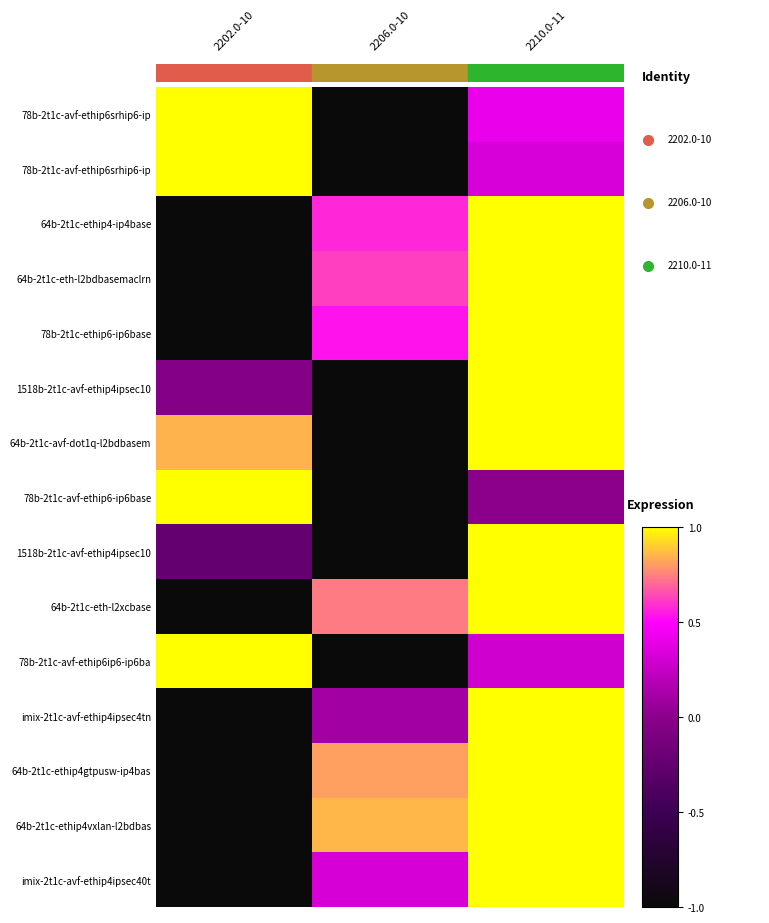

What is the total value across all series at 1.0?

12.0